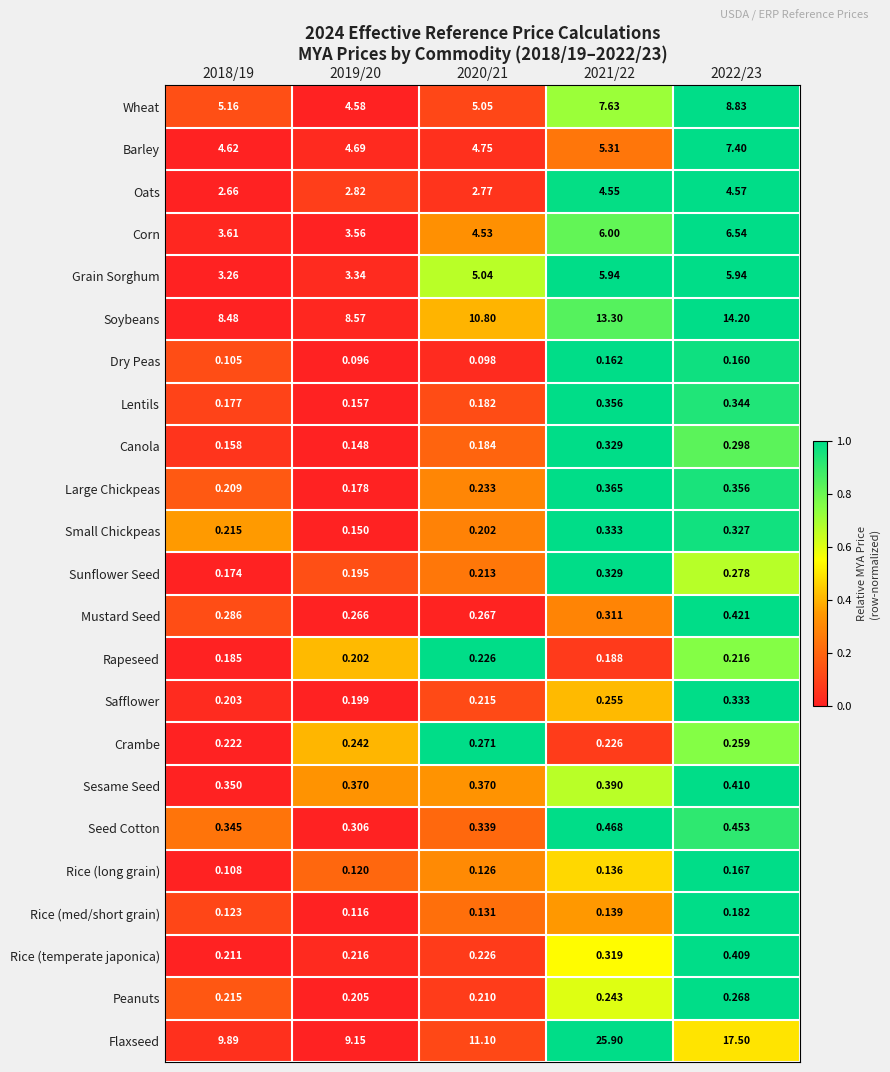

Which series has the largest range (max minus min)?

Flaxseed